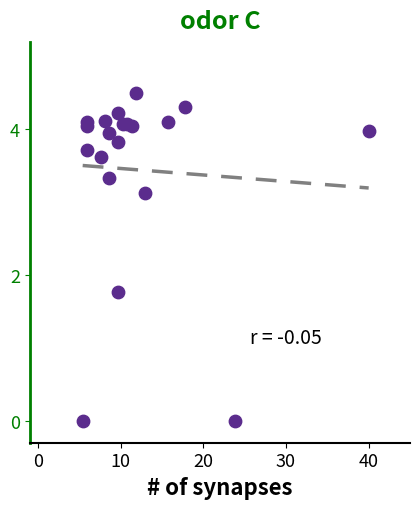

What Y value in the scatter plot is closest to 2?

1.8